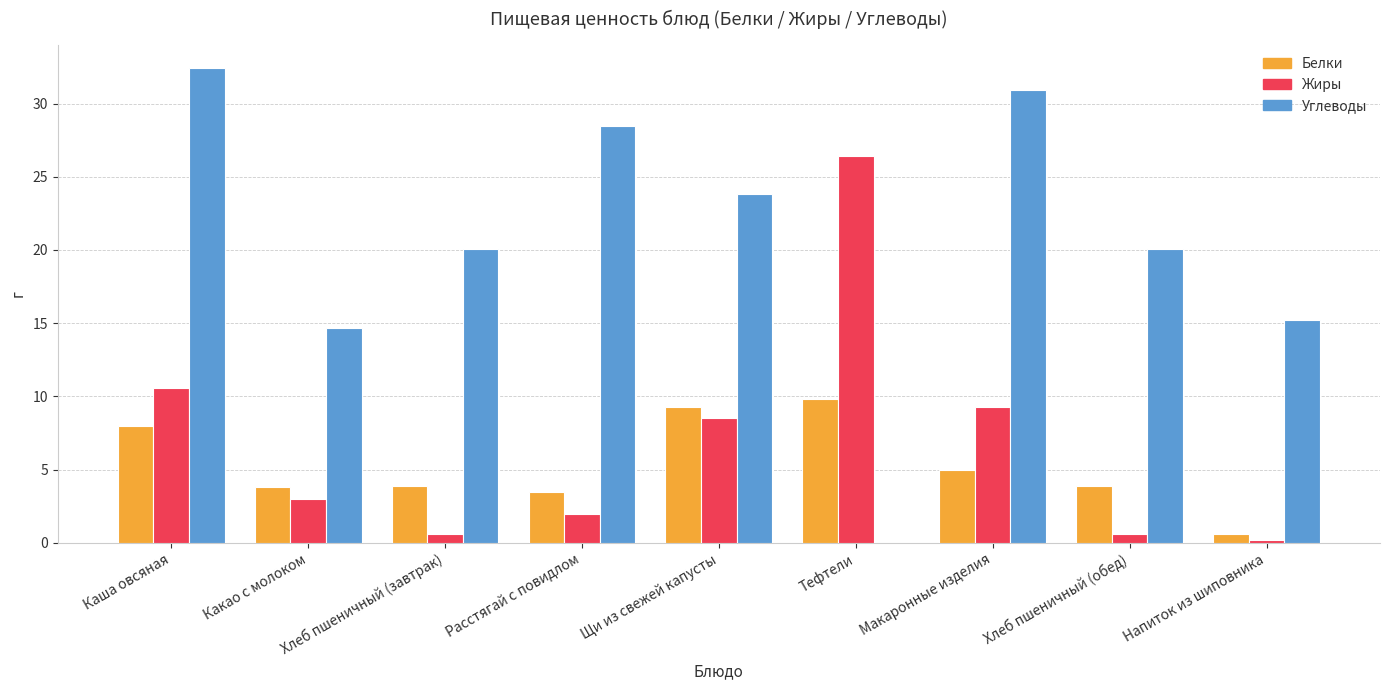

How many distinct data groups are displayed?

3